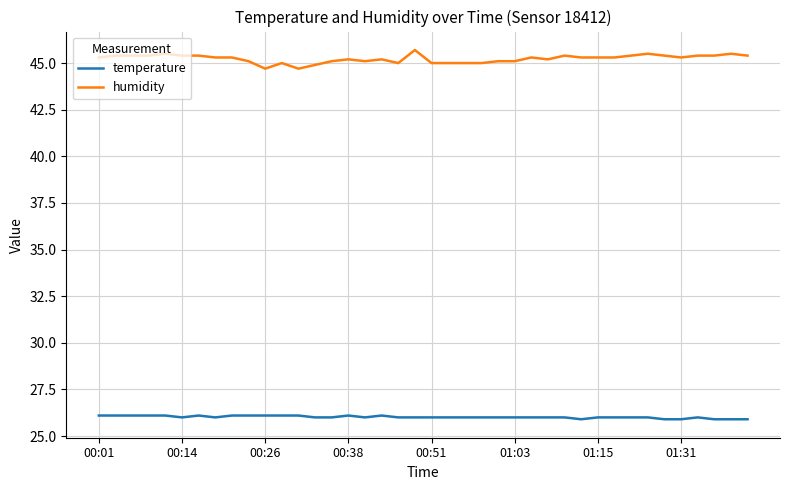

What is the minimum value for temperature?

25.9